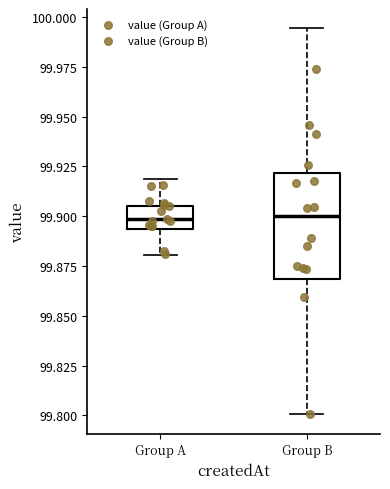

Comparing the boxes themselves (not the whiskers), which one is the tallest?

Group B